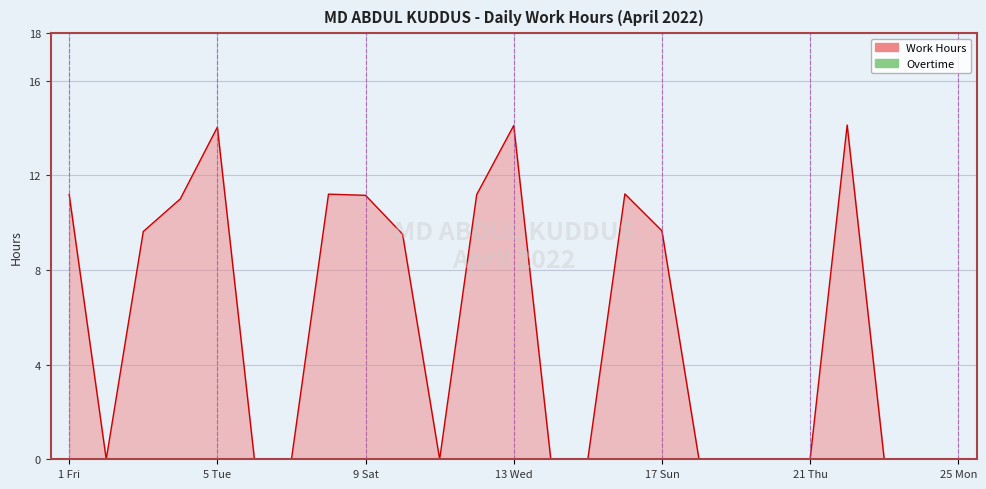

What is the maximum value shown in the chart?

14.1